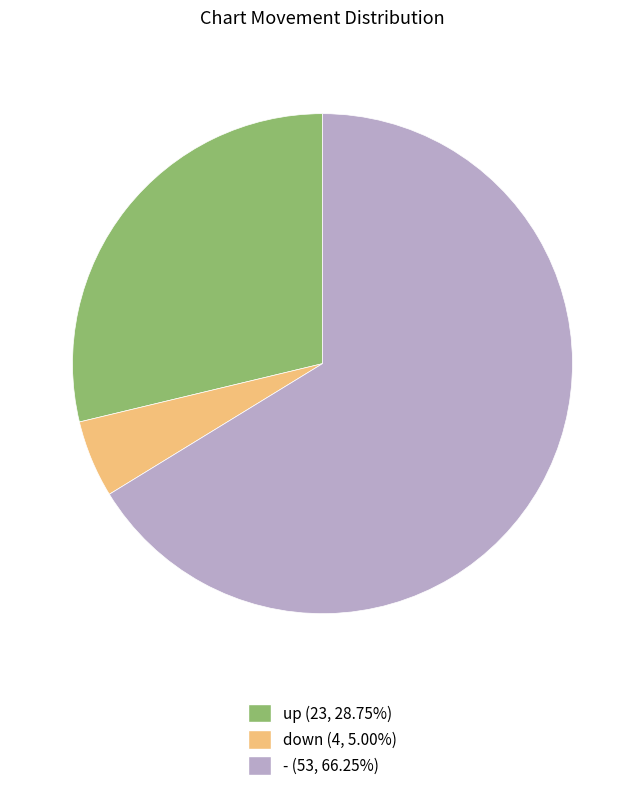

Count the number of slices in the pie.

3